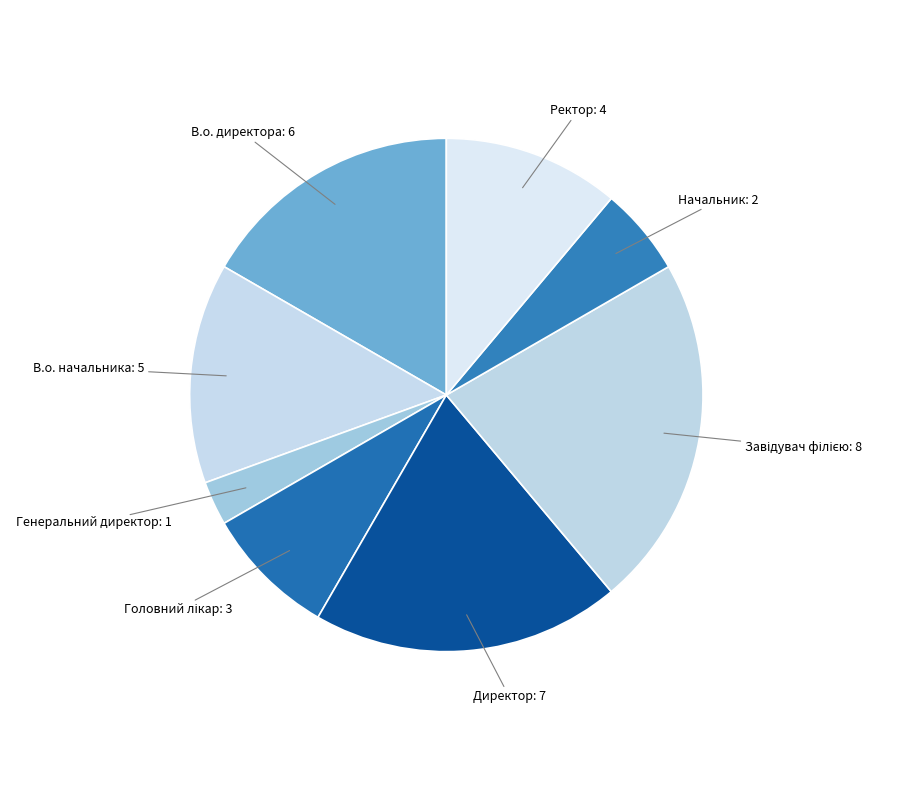

How many segments does this pie chart have?

8